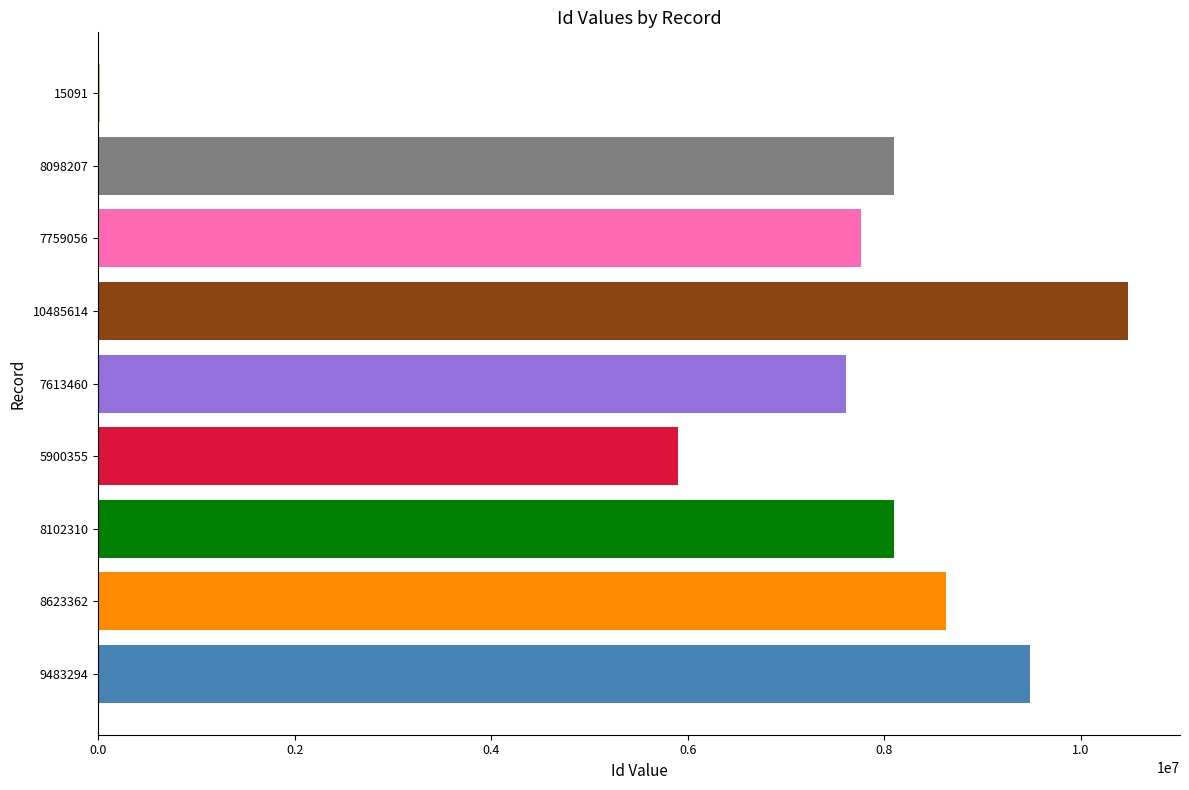

The value at 7613460 is 12476731. True or false?

False